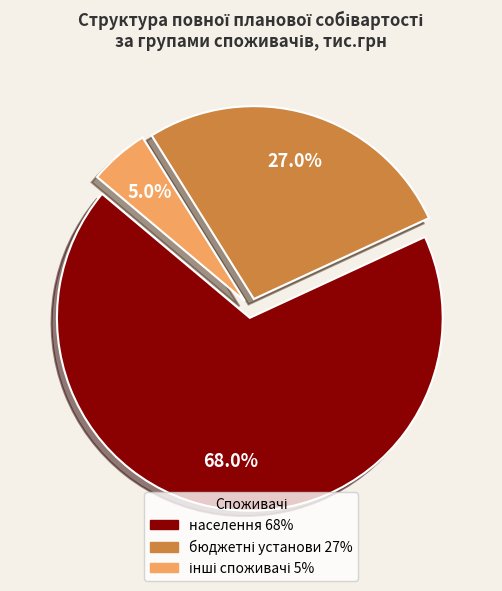

Which category accounts for the majority?

населення 68%